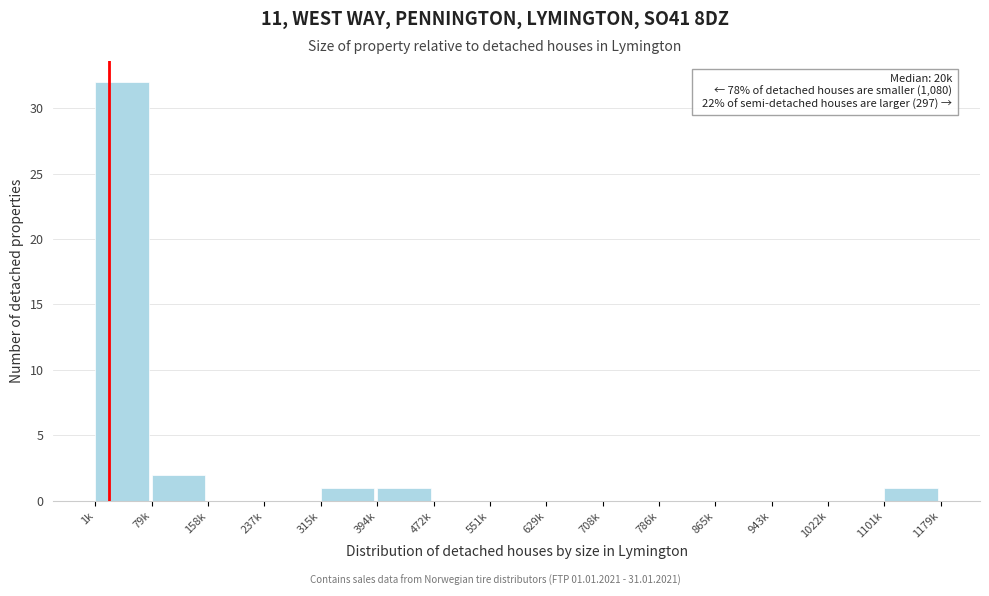

Reading left to right, extract all data points from this chart.

1k=32	79k=2	158k=0	237k=0	315k=1	394k=1	472k=0	551k=0	629k=0	708k=0	786k=0	865k=0	943k=0	1022k=0	1101k=1